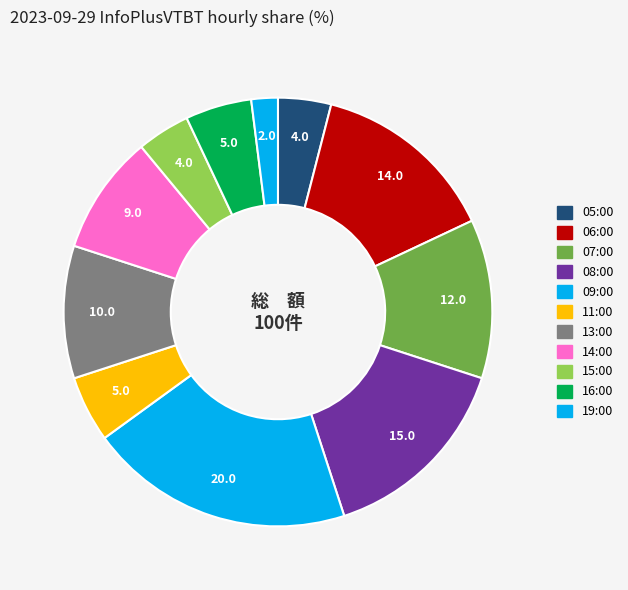

To the nearest percent, what is the difference between the 09:00 and 08:00 slice percentages?

5%